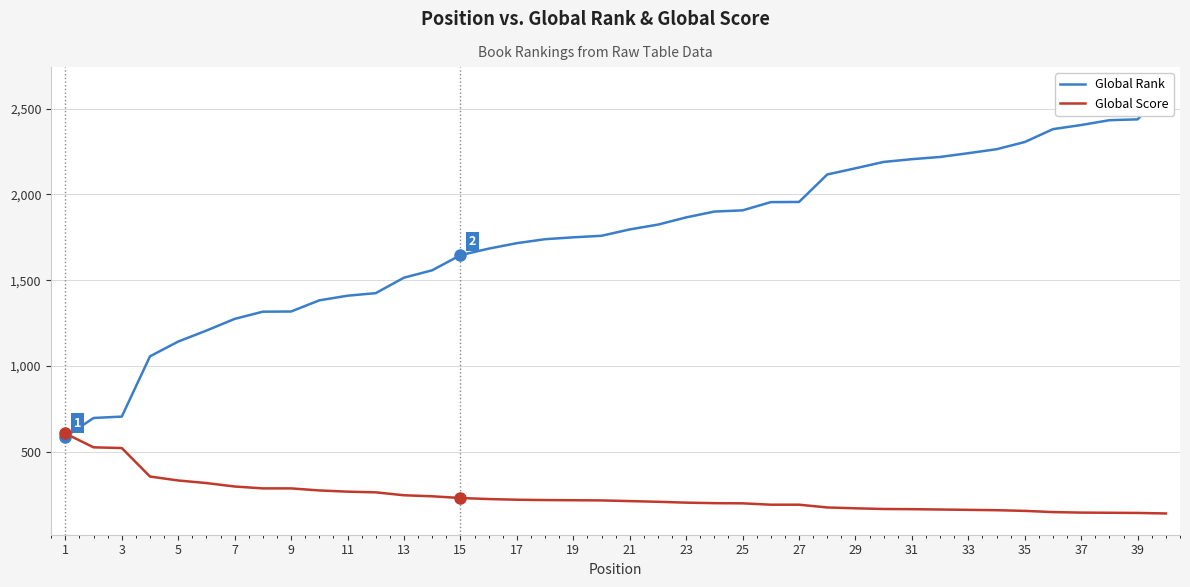

How many lines are shown in the chart?

2